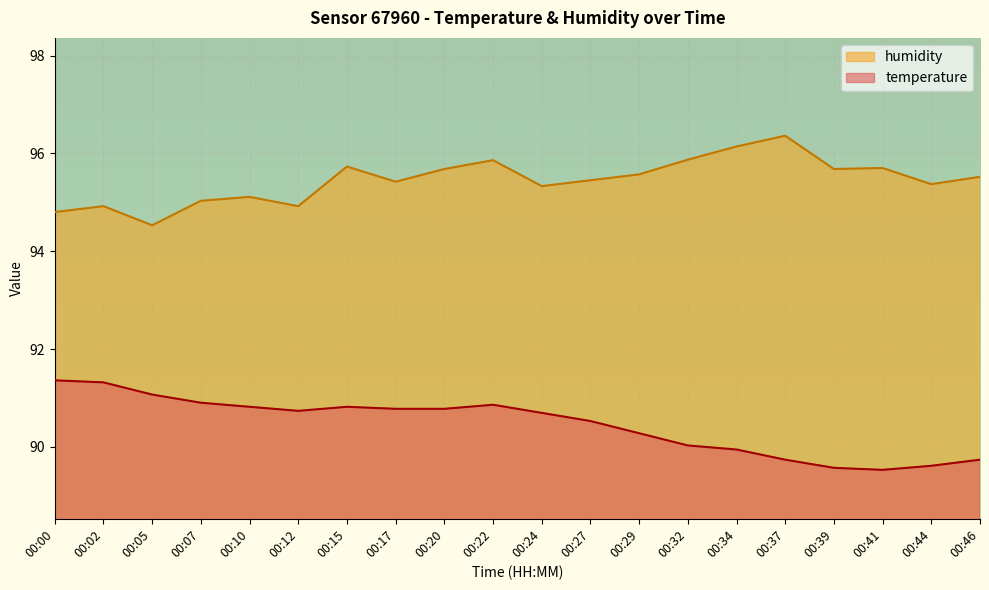

What is the value of the temperature point at the 7th from the left?

90.8